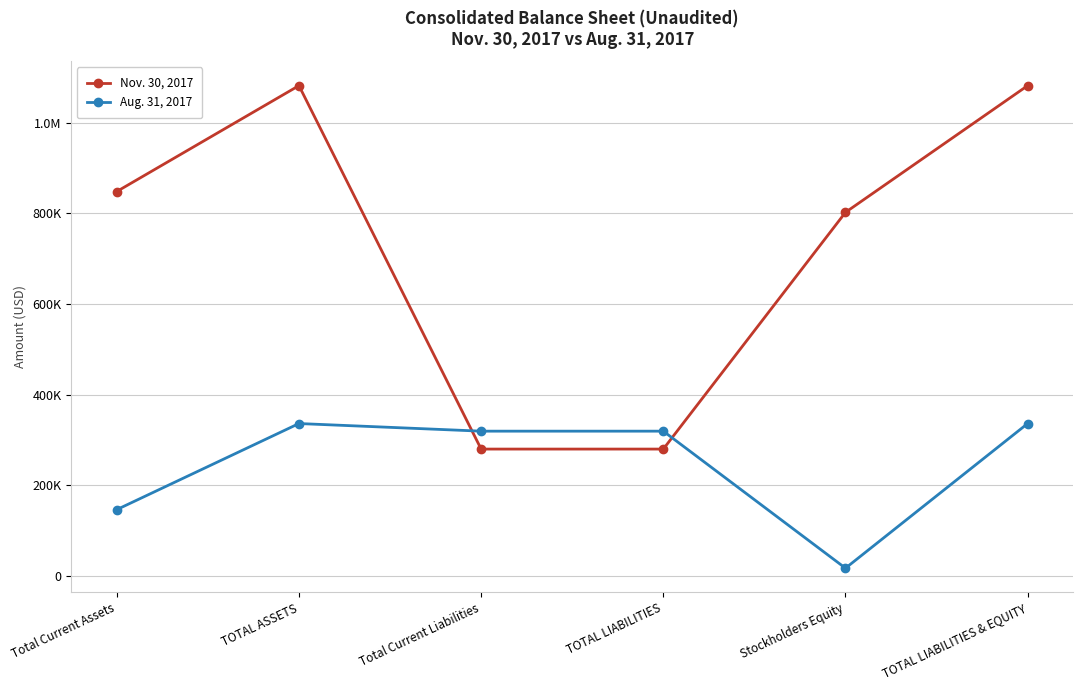

Is it true that Aug. 31, 2017 equals 319345 at TOTAL LIABILITIES?

True